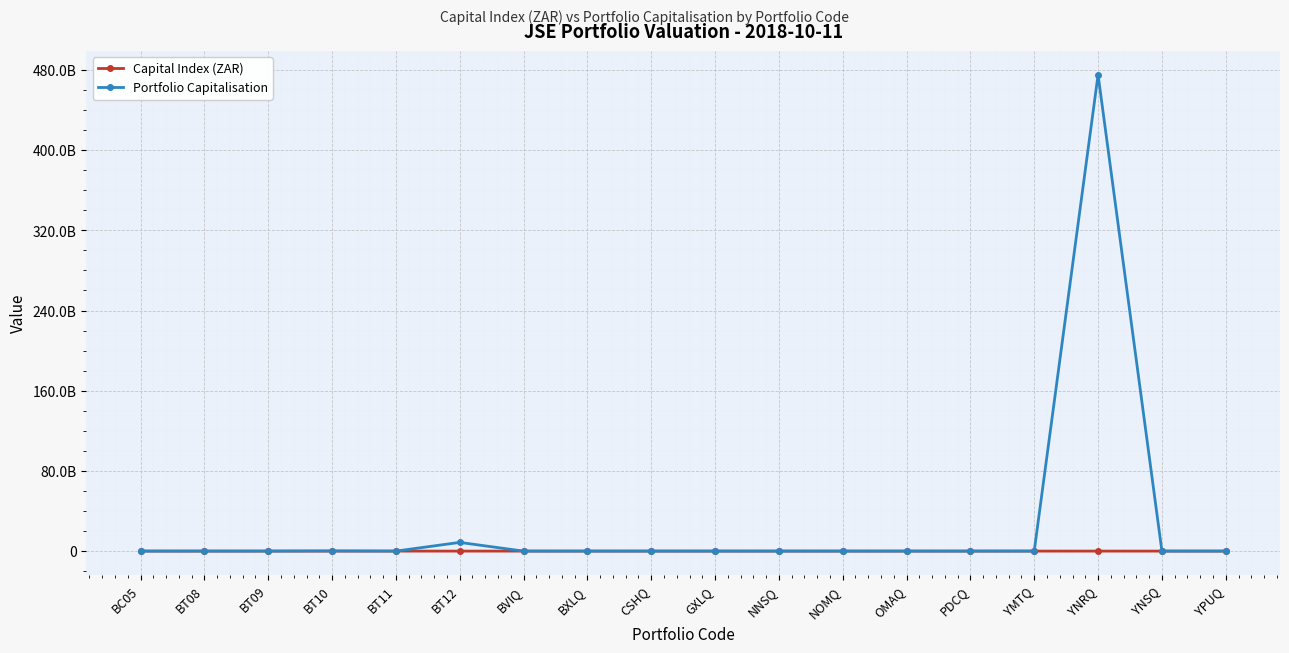

What is the spread (max minus min) of values at YPUQ?

2873.1